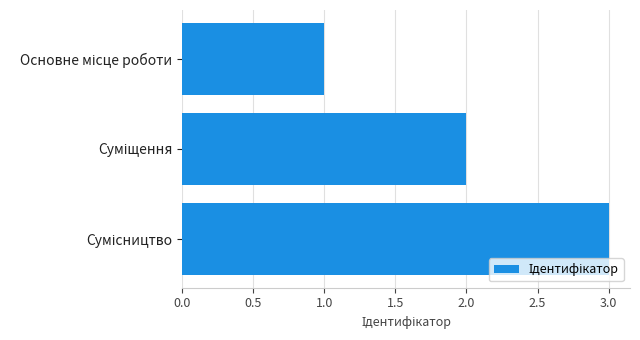

What is the maximum value shown in the chart?

3